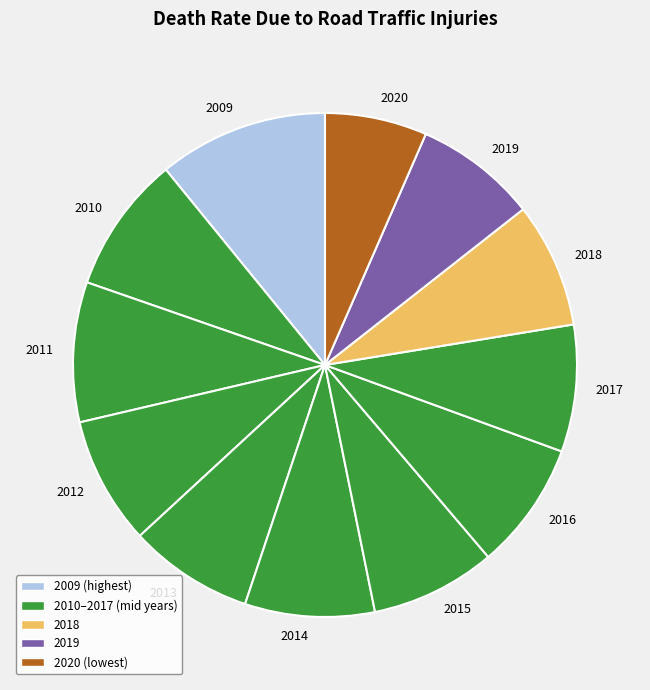

Which category has the biggest portion of the pie?

2009